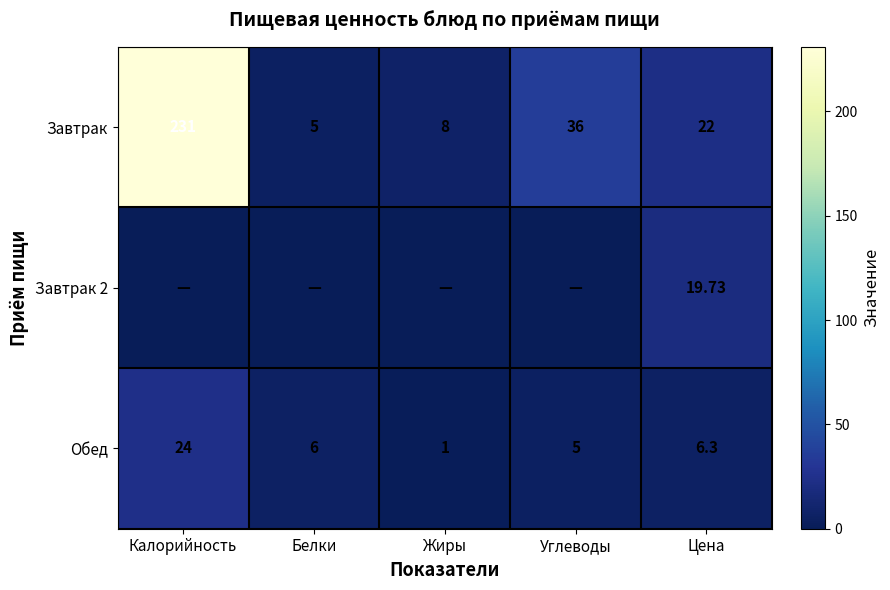

What value does the Завтрак series have at Жиры?

8.0